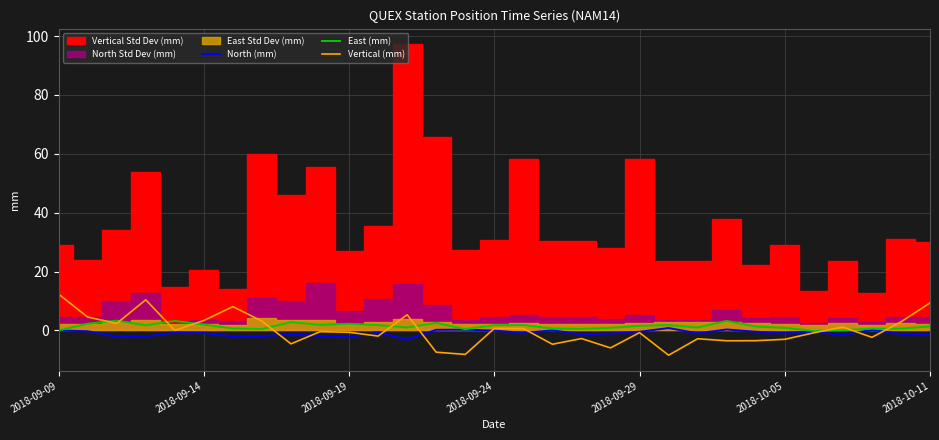

How many positive values does the North (mm) series have?

6